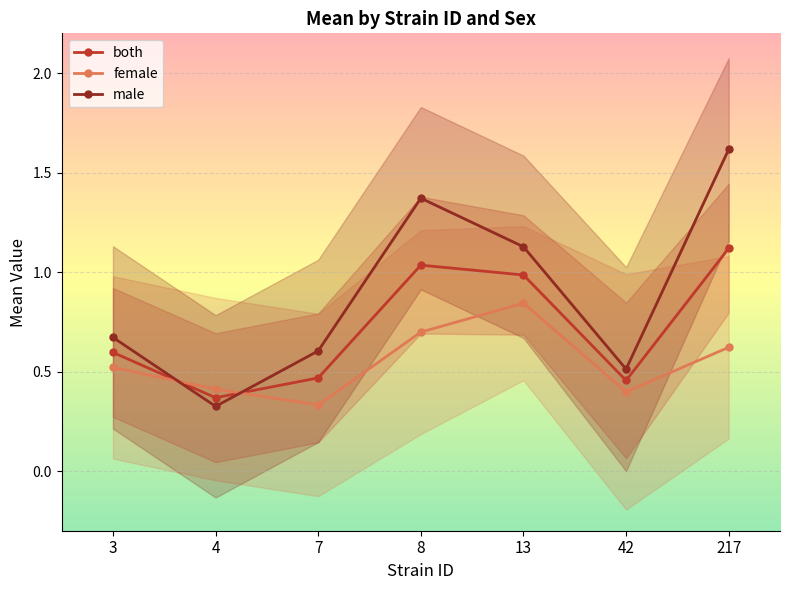

True or false: male has a value of 0.3 at 42.

False